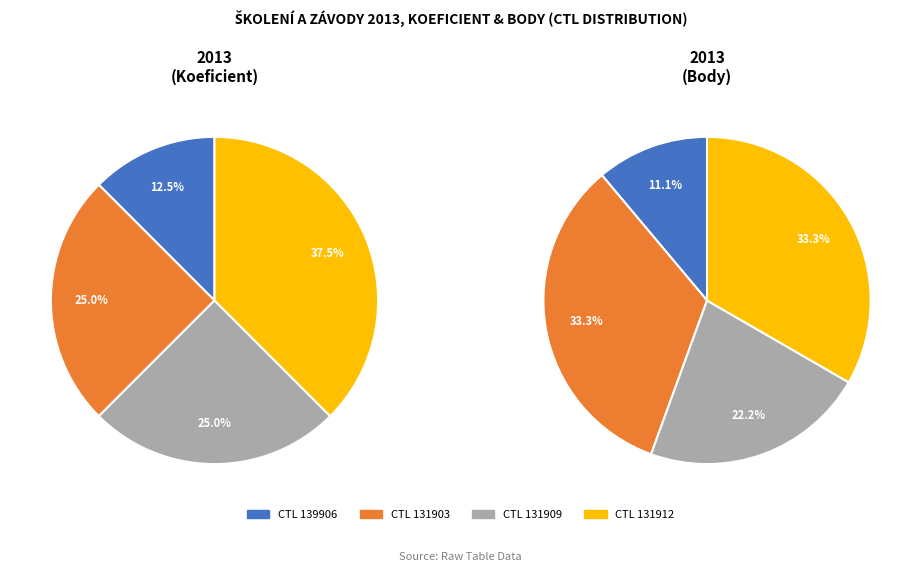

Is 131903 the majority of the pie?

No